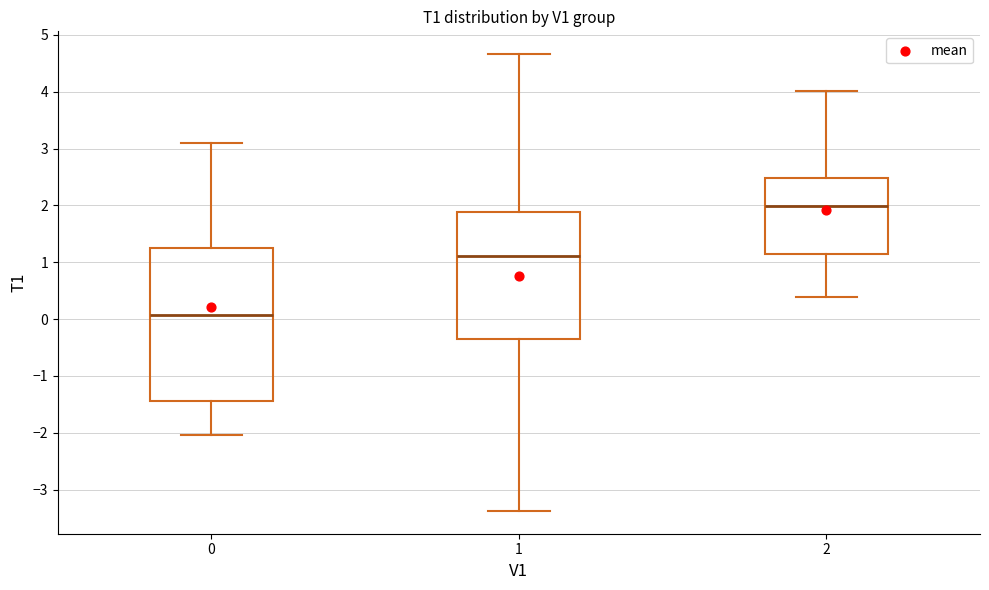

Which box's median line is the highest?

2